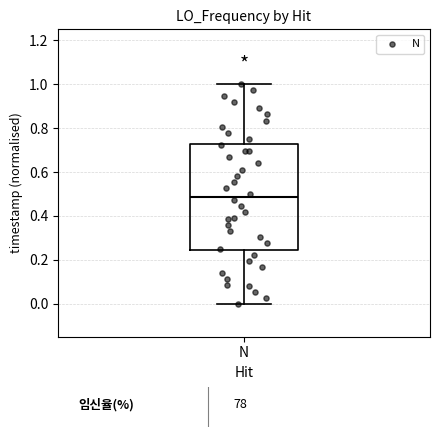

Read this box plot against the y-axis: the position of the median line, the range covered by the box, and the ends of both whiskers. The values are not printed on the chart, so give them approximately, as read against the axis.

median 0.48, box 0.24 to 0.72, whiskers 0.00 to 1.00